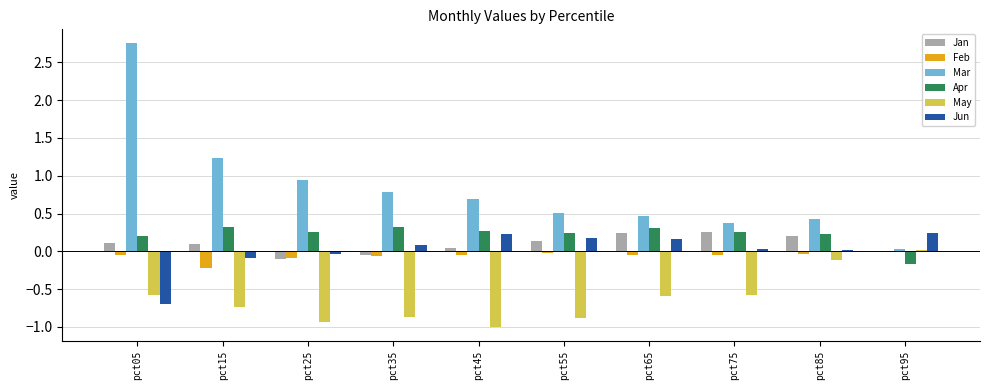

Is it true that Apr equals 0.3 at pct45?

True